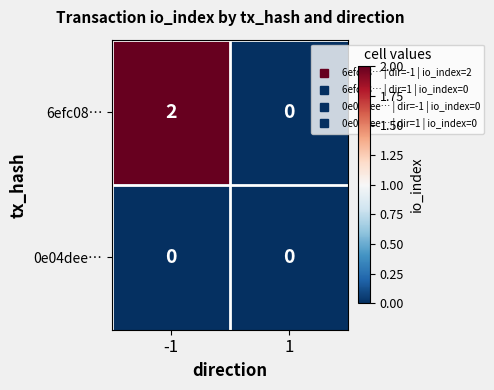

Reading left to right, what are all the values shown in this chart?

6efc08…: -1=2	1=0
0e04dee…: -1=0	1=0